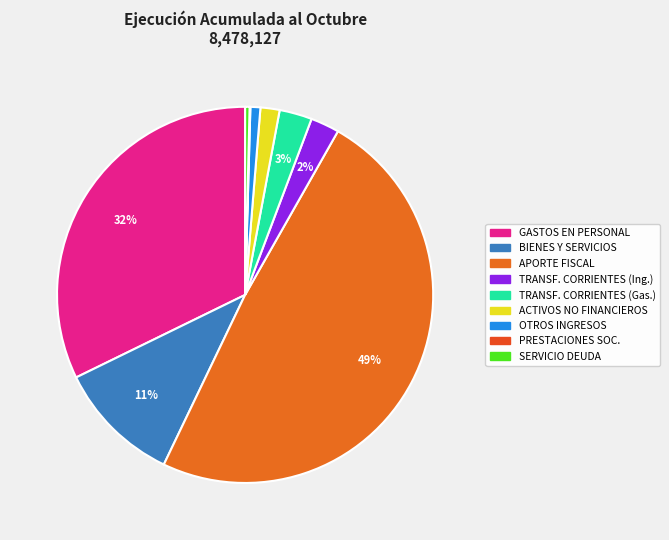

How many segments does this pie chart have?

9